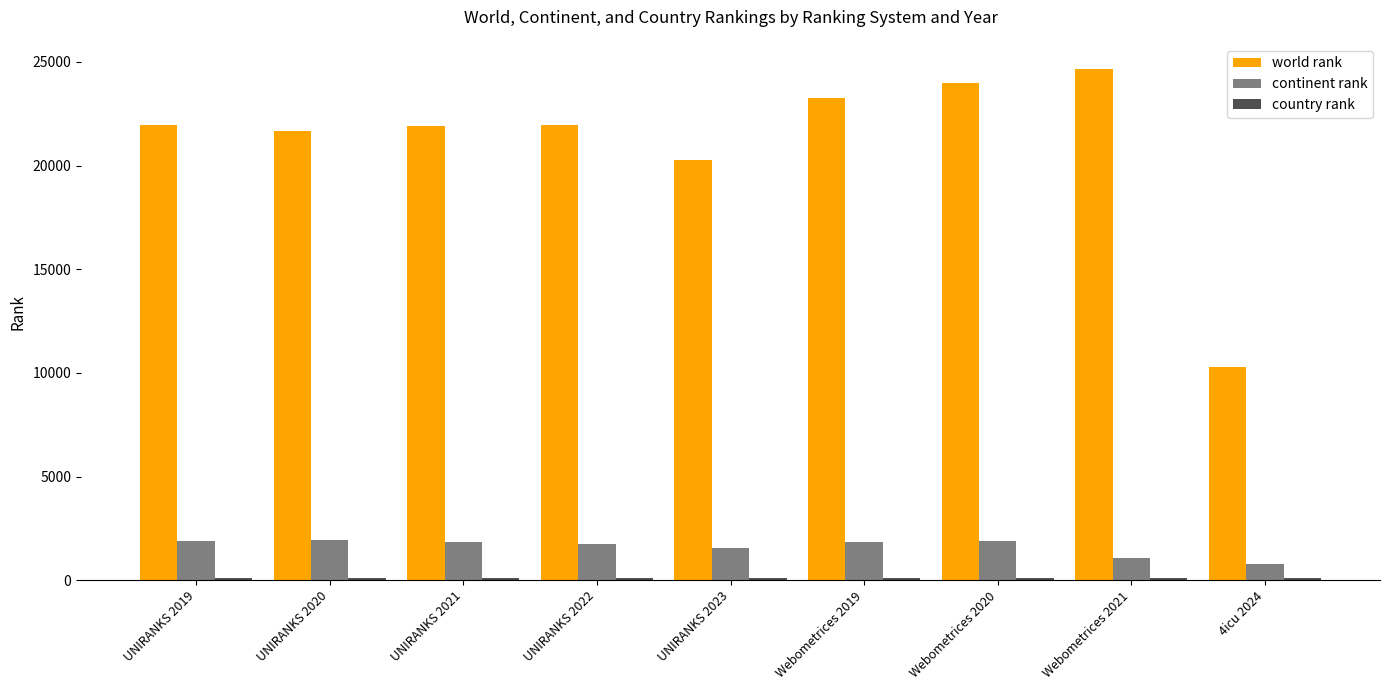

What is the lowest value of the continent rank series?

774